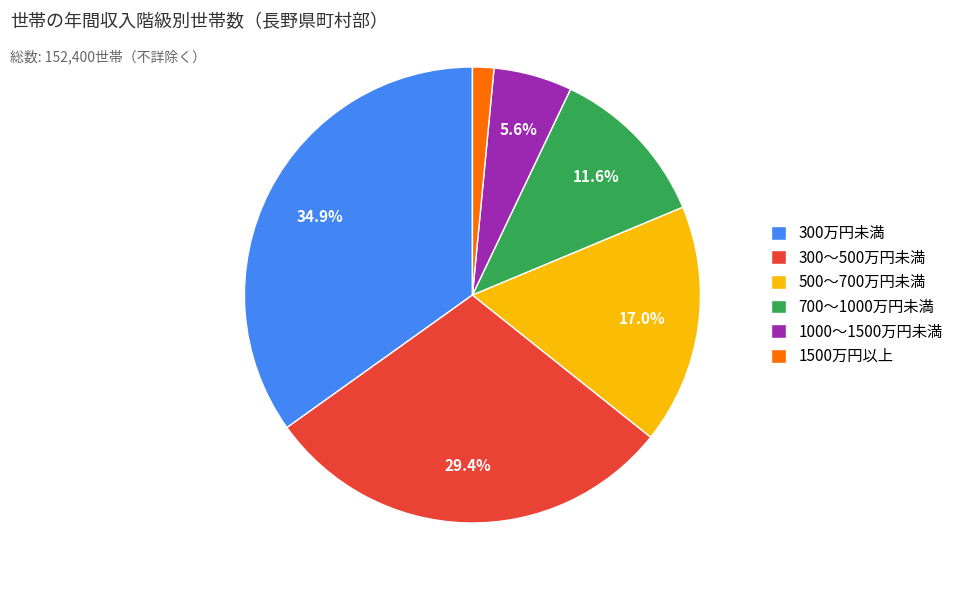

What percentage is the 300～500万円未満 slice, to the nearest percent?

29%